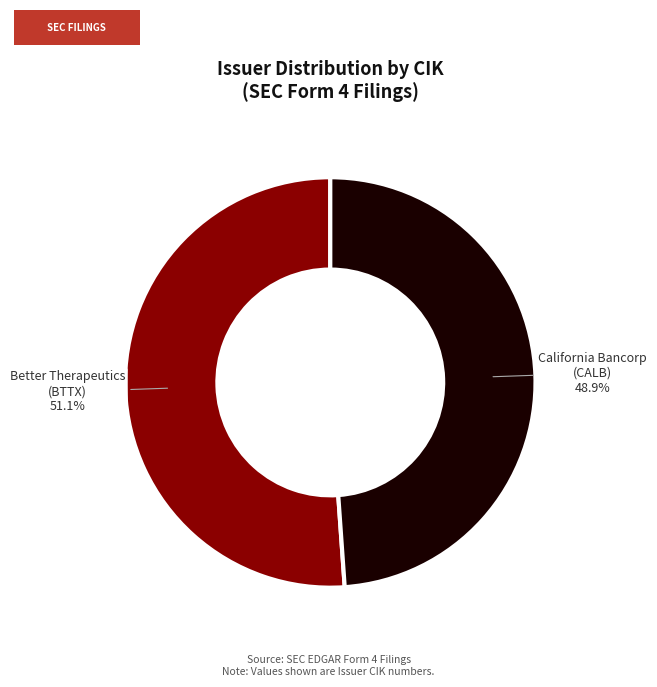

What is the majority slice?

Better Therapeutics (BTTX)